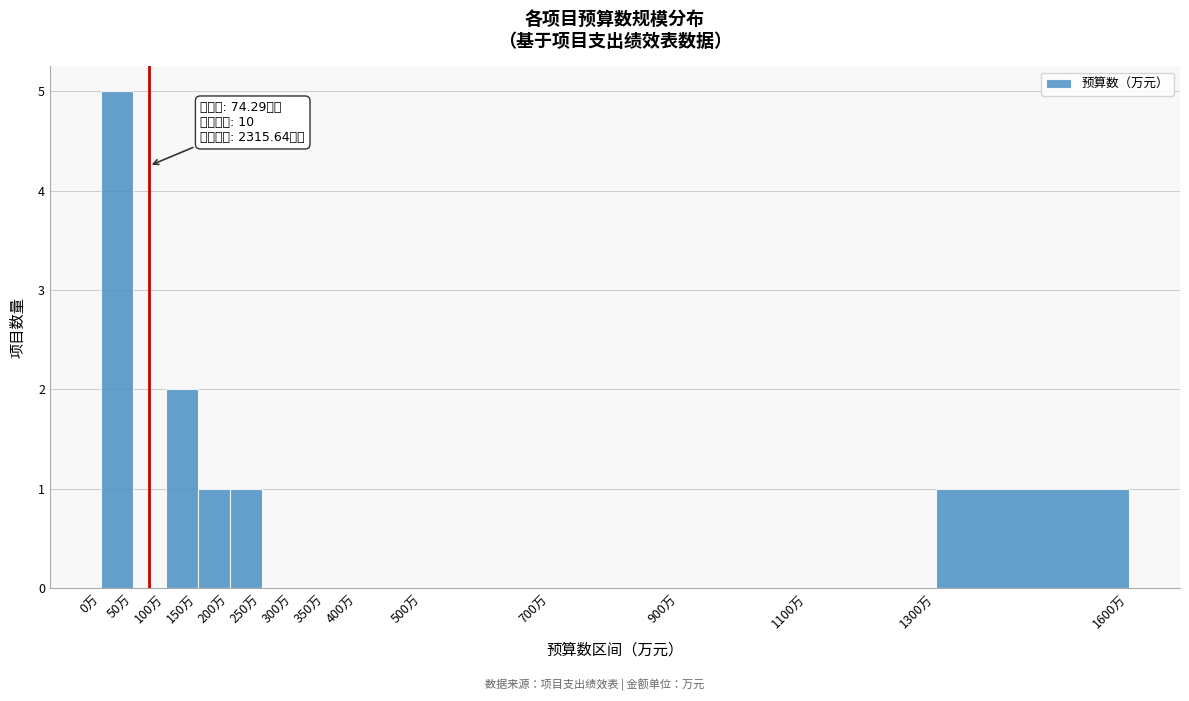

Which range on the x-axis has the tallest bar?

0 to 50